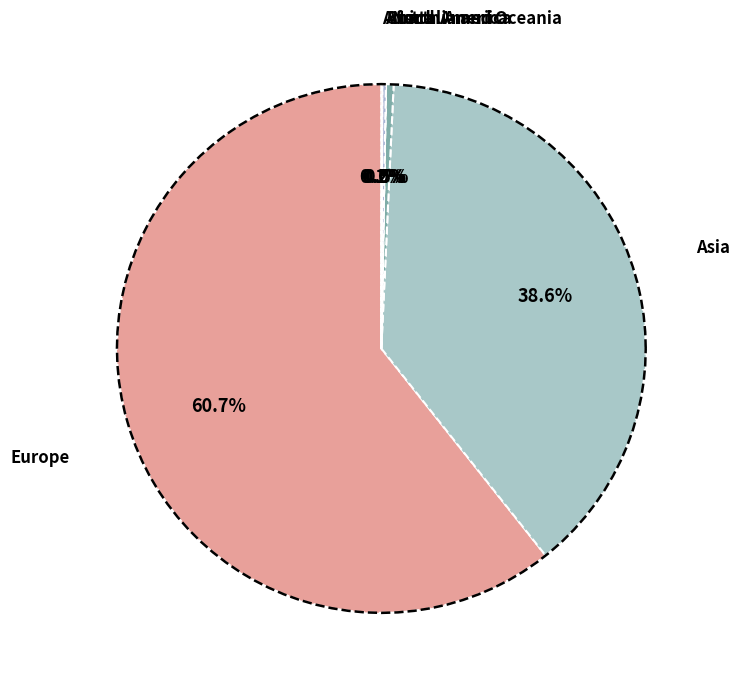

To the nearest percent, what portion does Europe represent?

61%